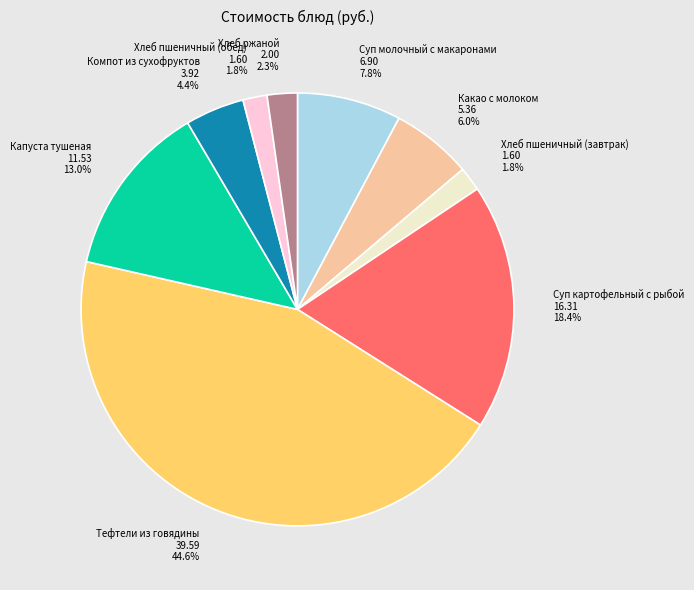

Do Какао с молоком 5.36 6.0% and Суп картофельный с рыбой 16.31 18.4% together represent more than half of the pie?

No